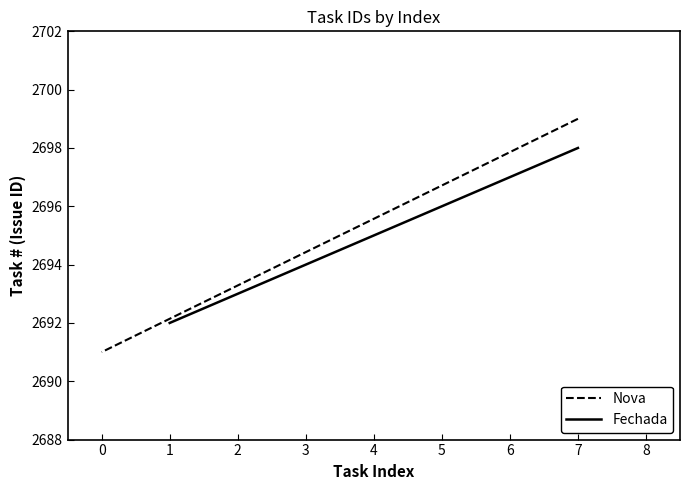

True or false: Fechada has a value of 4135 at 1.

False